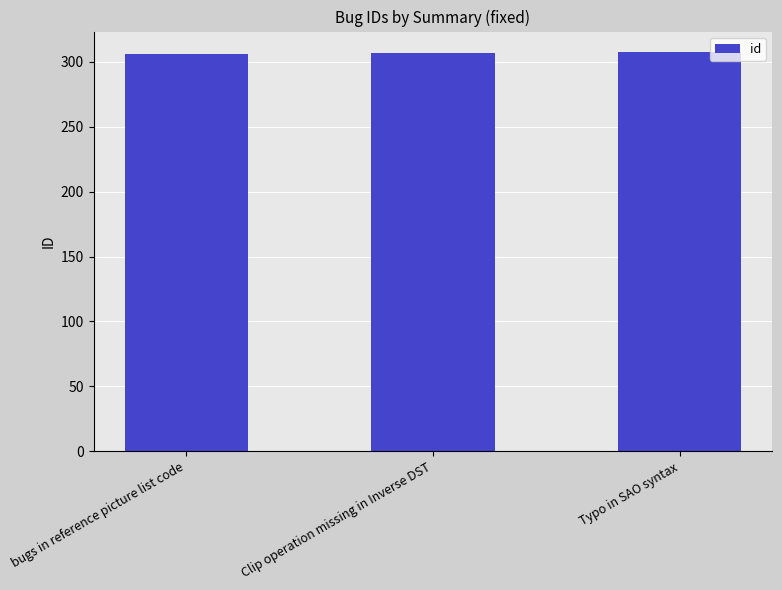

What is the sum of the values at Typo in SAO syntax and bugs in reference picture list code?

614